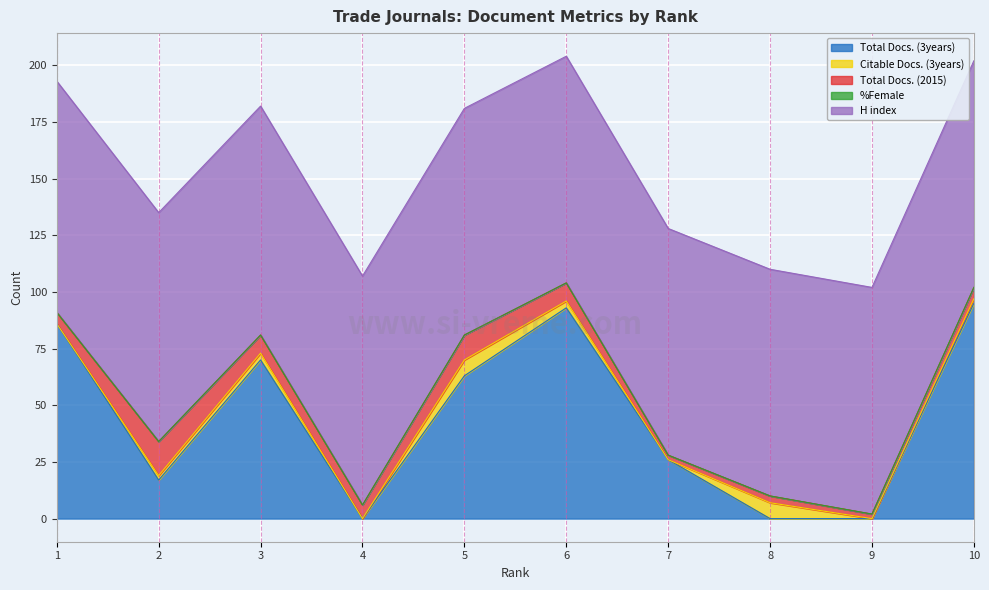

Is it true that %Female equals 0 at 6?

True